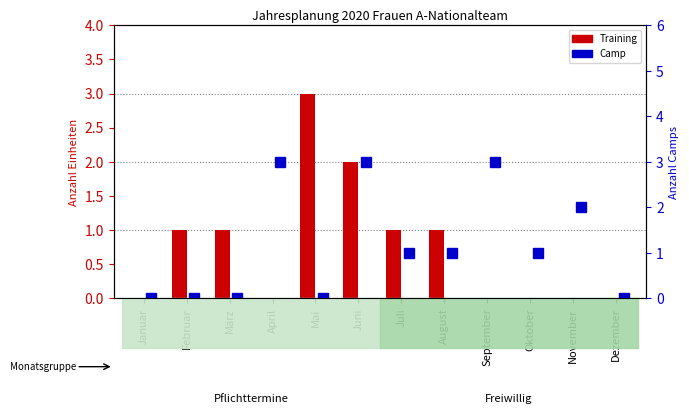

What is the difference between the second highest and second lowest values in the Camp series?

3